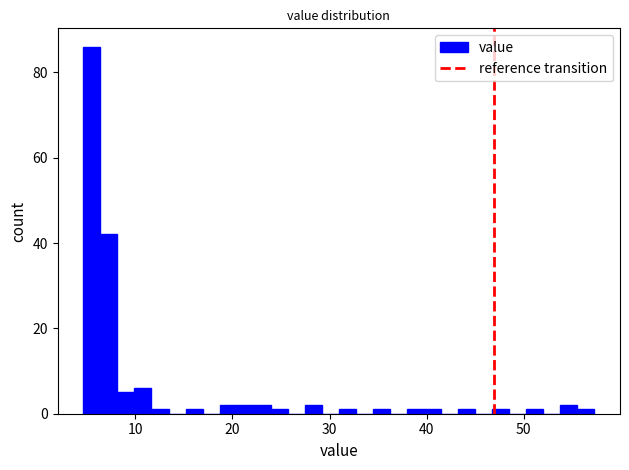

Read against the x-axis, roughly where is the centre of the tallest bar?

6